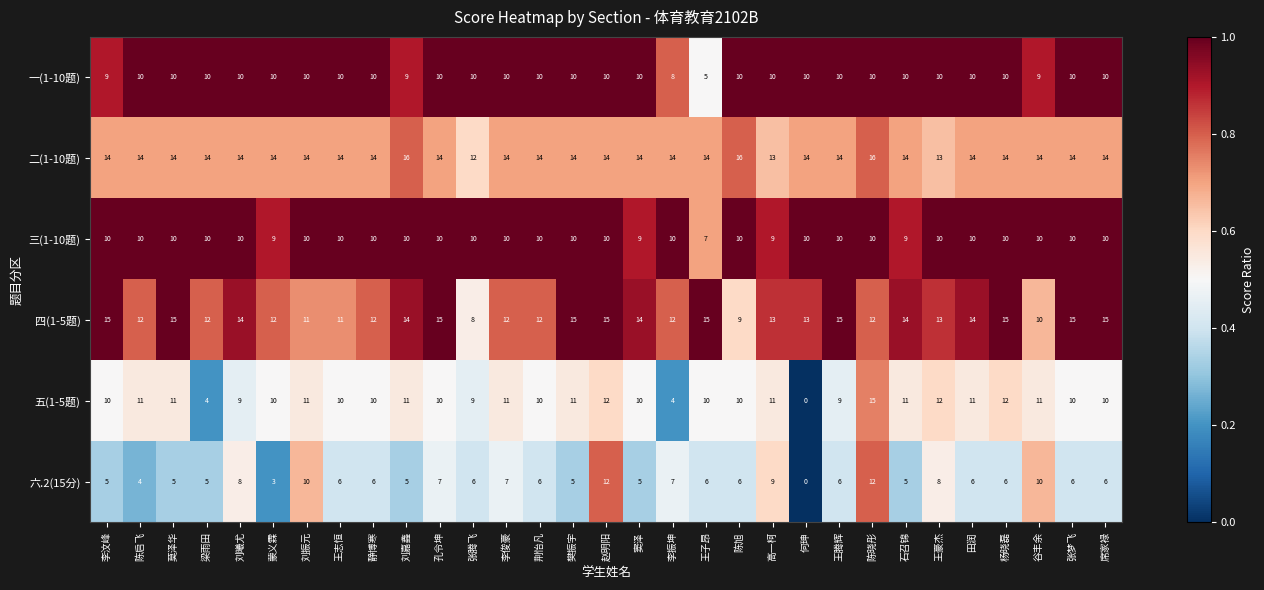

How many distinct data groups are displayed?

6